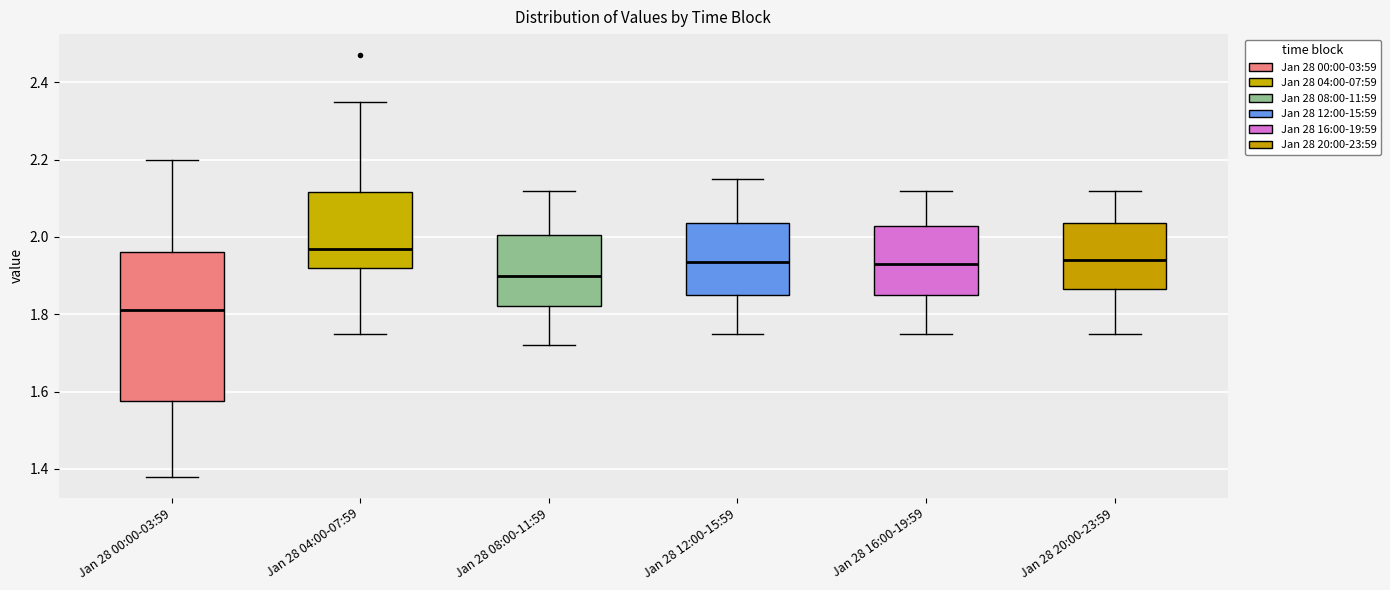

Which box has the lowest median line?

Jan 28 00:00-03:59